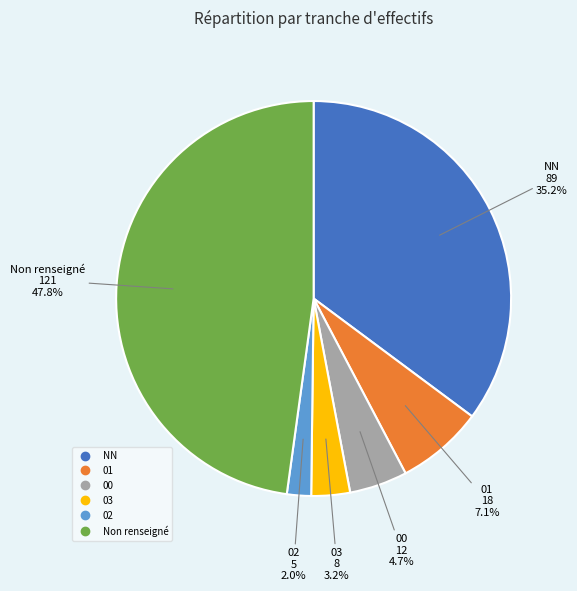

Does any single category account for the majority?

No